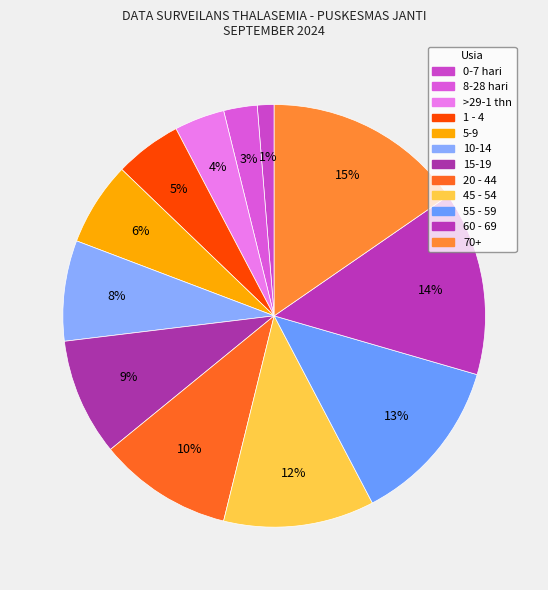

Is it true that 10-14 is 8% of the pie?

True